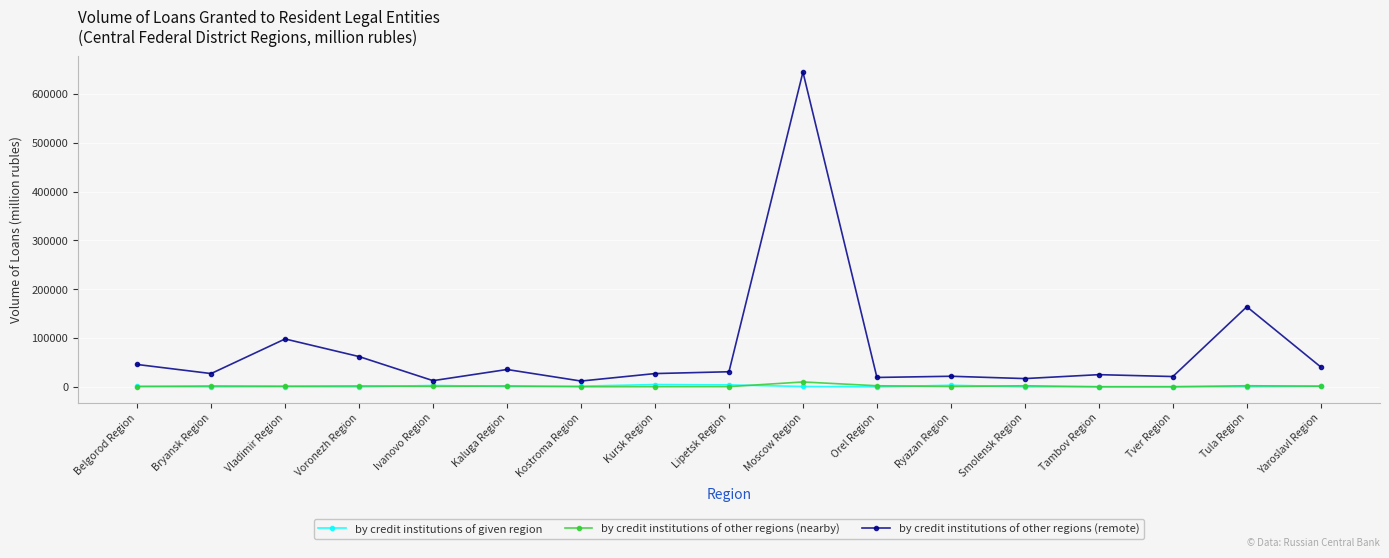

What is the difference between the maximum and second lowest values in the by credit institutions of given region series?

4713